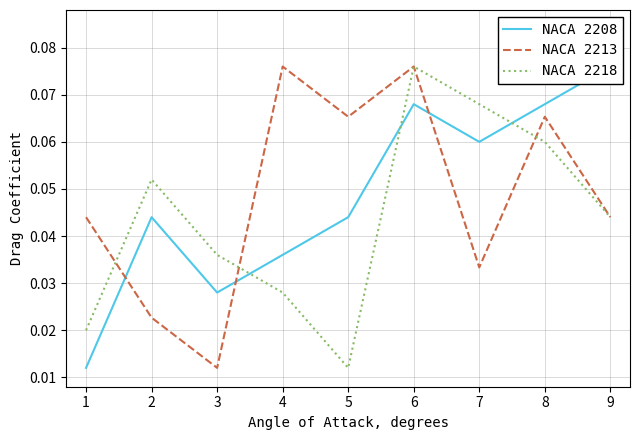

How many intersections are there between NACA 2218 and NACA 2213?

3